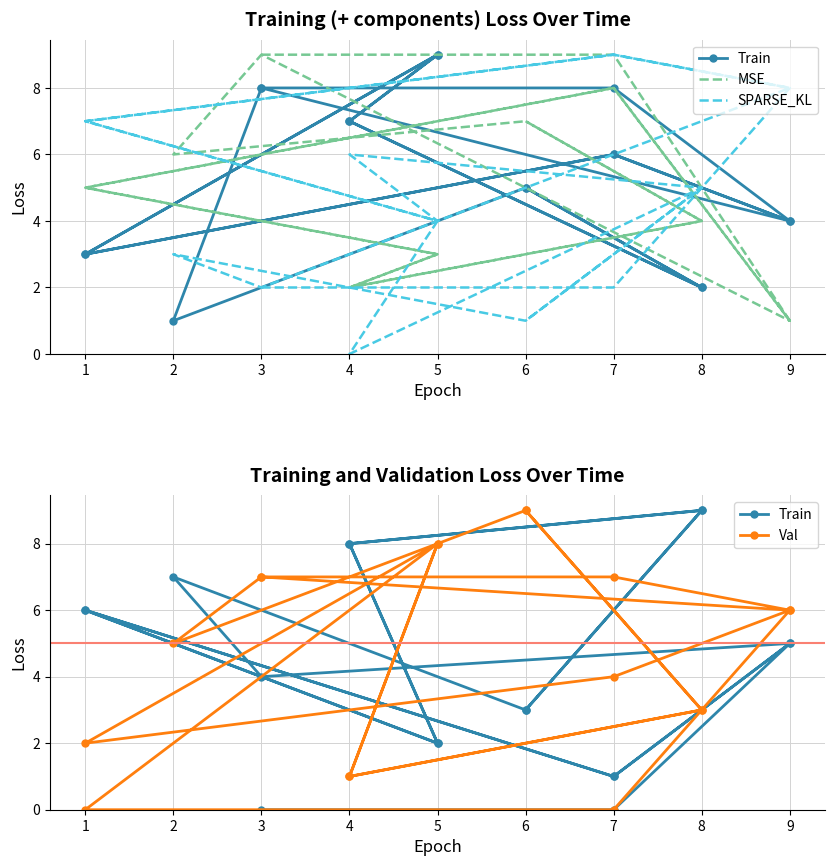

Is this an area chart (filled region under the line)?

No